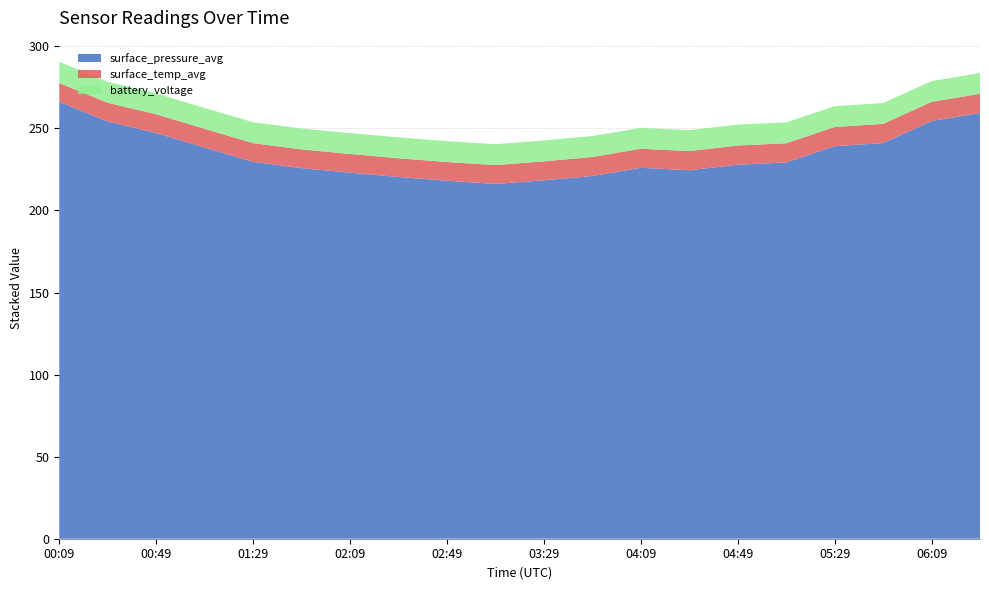

Reading left to right, list all the values displayed in this chart.

surface_pressure_avg: 266.2	254.2	247.2	238.3	229.6	225.8	223.0	220.4	218.1	216.1	218.4	221.0	226.0	224.5	227.9	229.2	239.1	241.1	254.5	259.4
surface_temp_avg: 11.4	11.4	11.4	11.4	11.4	11.4	11.4	11.4	11.4	11.5	11.5	11.6	11.6	11.7	11.7	11.7	11.7	11.7	11.7	11.7
battery_voltage: 13.0	12.7	12.7	12.7	12.7	12.7	12.7	12.7	12.7	12.7	12.7	12.7	12.7	12.7	12.7	12.7	12.7	12.7	12.7	12.7